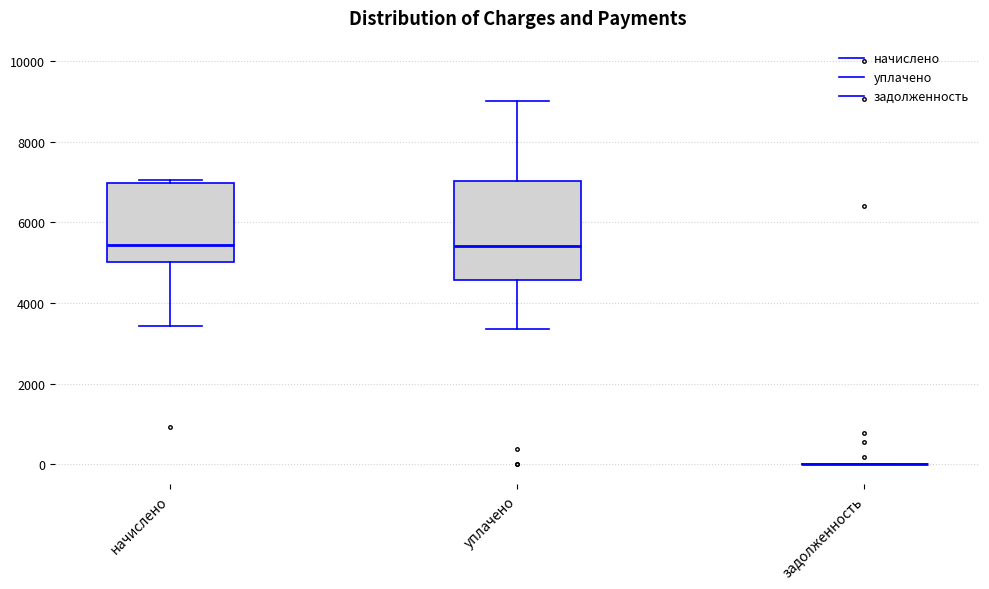

Reading left to right, read every box against the y-axis: the position of its median line, the range the box covers, and the ends of its whiskers. The values are not printed on the chart, so give them approximately, as read against the axis.

начислено: median 5400, box 5000 to 7000, whiskers 3400 to 7000 (just above the box's upper edge)
уплачено: median 5400, box 4600 to 7000, whiskers 3400 to 9000
задолженность: box collapsed to a line at 0, whiskers 0 to 0